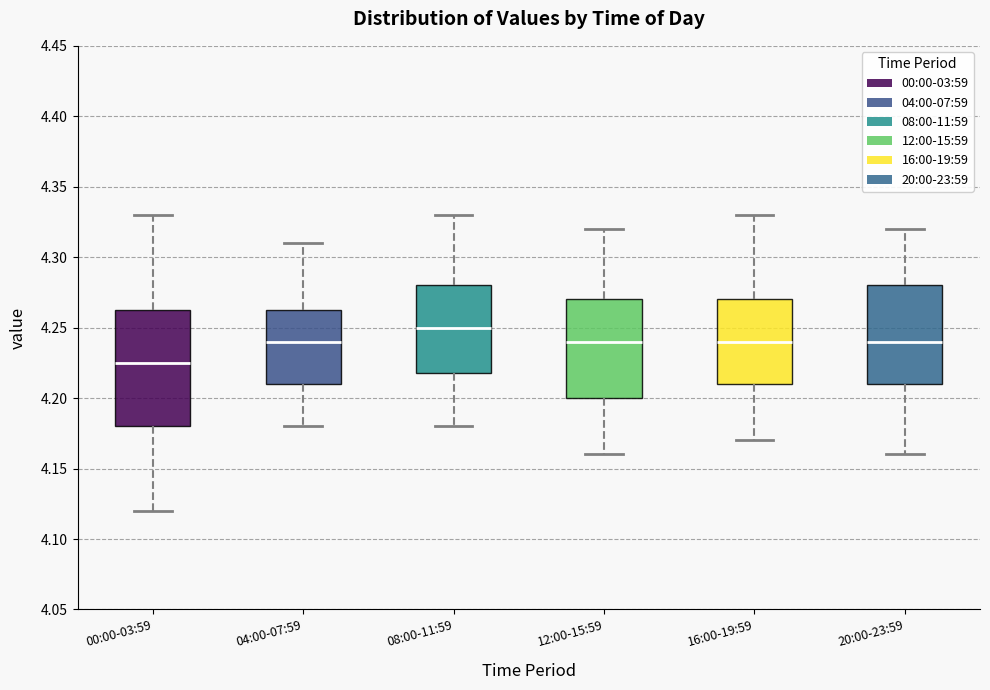

Which box's median line is the highest?

08:00-11:59